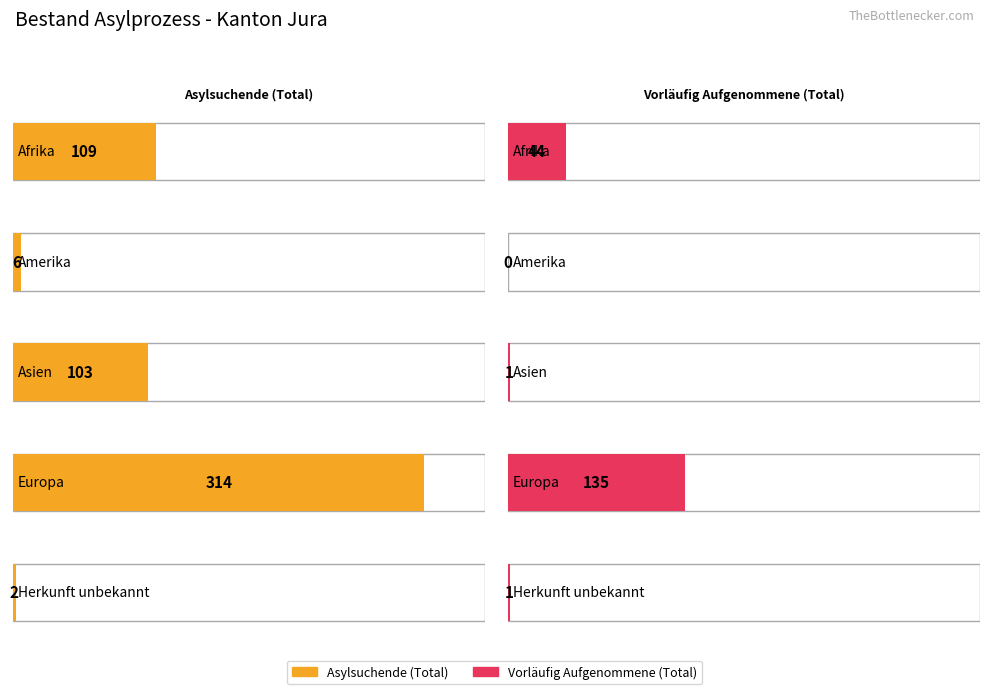

At which label does Vorläufig Aufgenommene (Total) reach its minimum?

Amerika